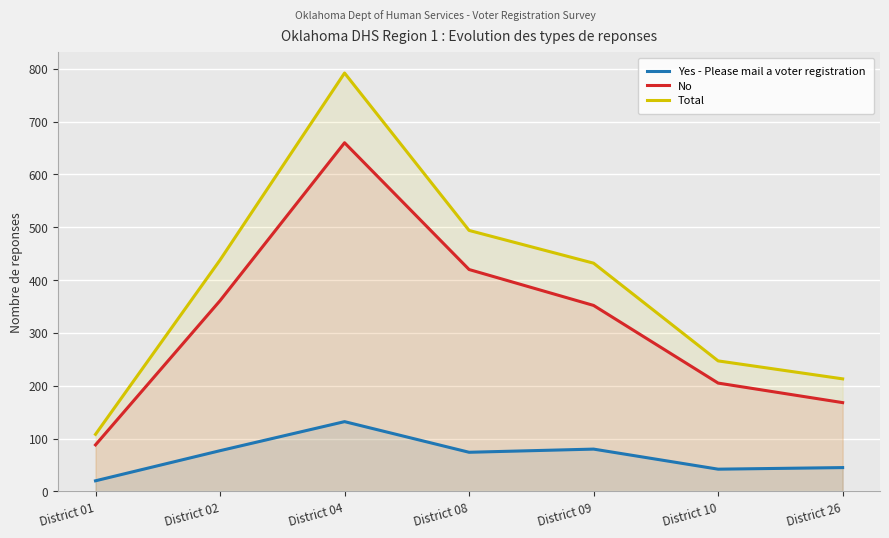

At District 09, list the series in order from largest to smallest.

Total, No, Yes - Please mail a voter registration